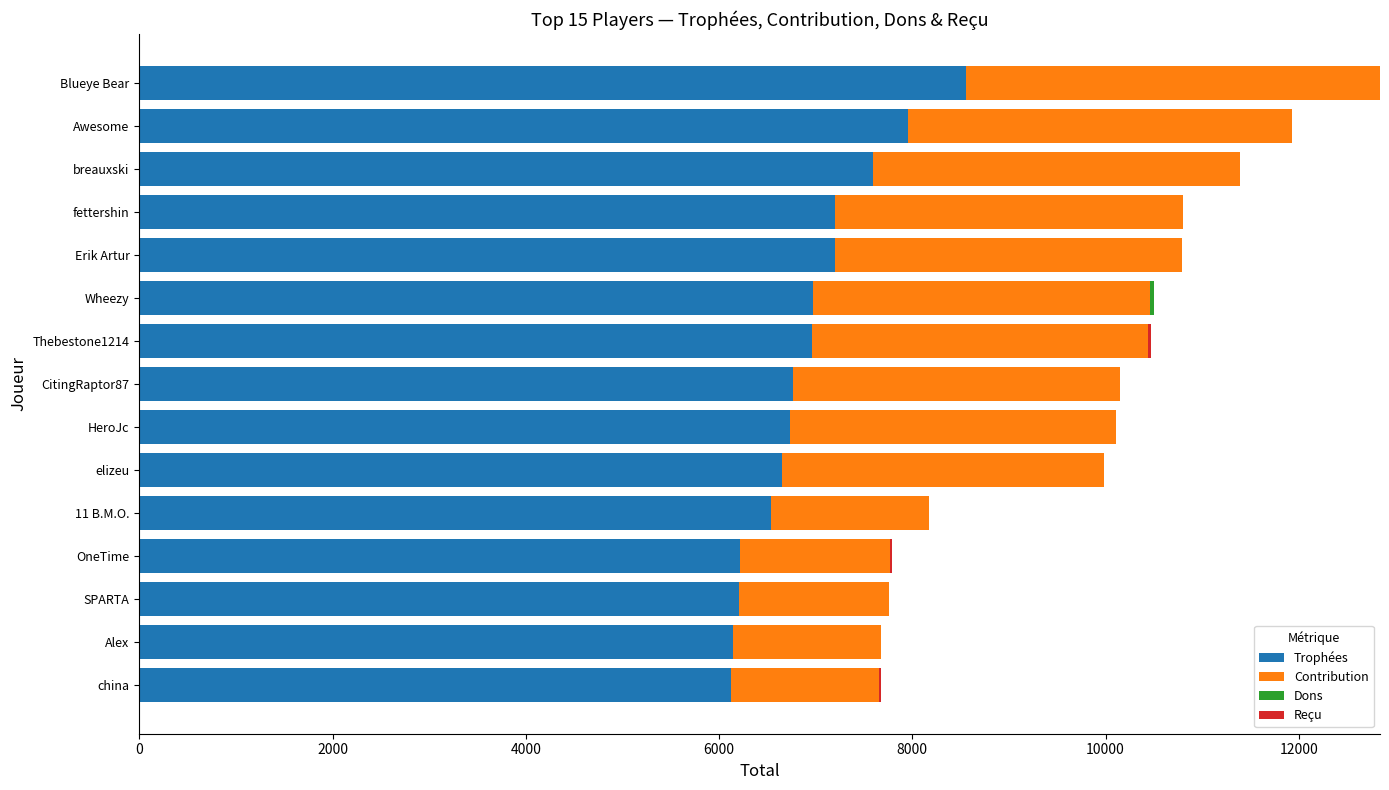

Which category has the highest value in the Trophées series?

Blueye Bear